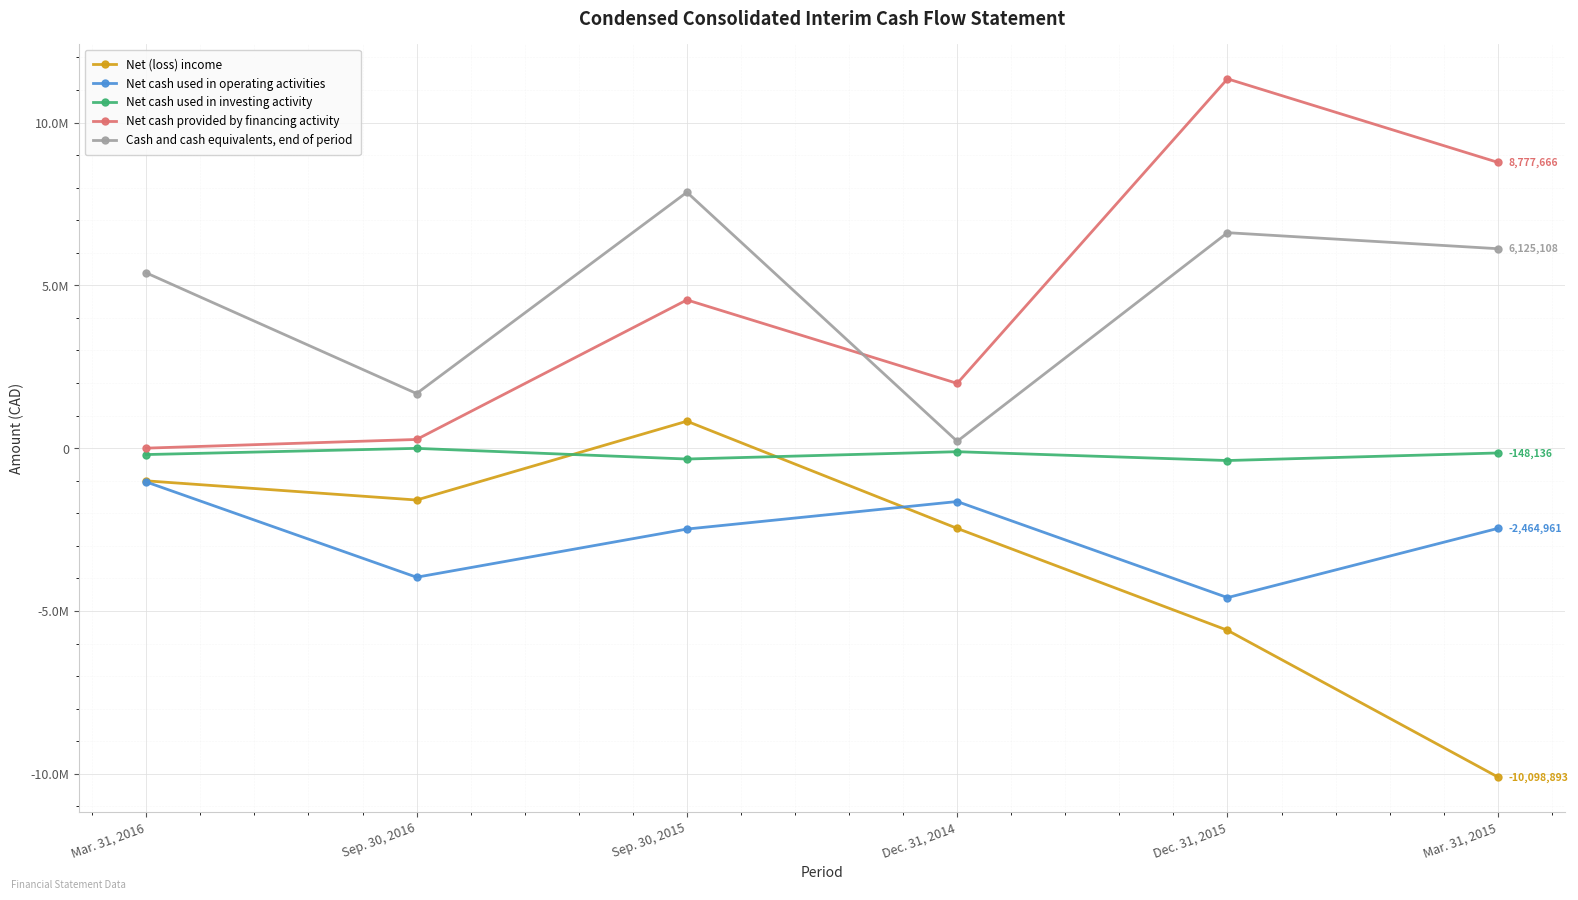

Where is Net cash used in investing activity nearest to the value -193521?

Mar. 31, 2016